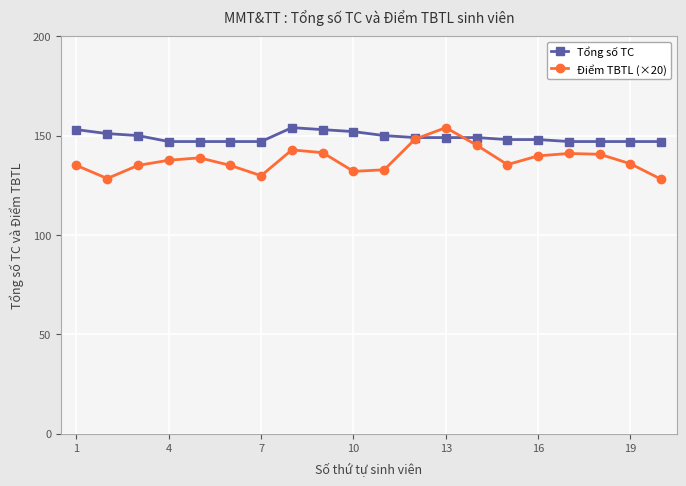

What is the maximum value for Điểm TBTL (×20)?

154.0